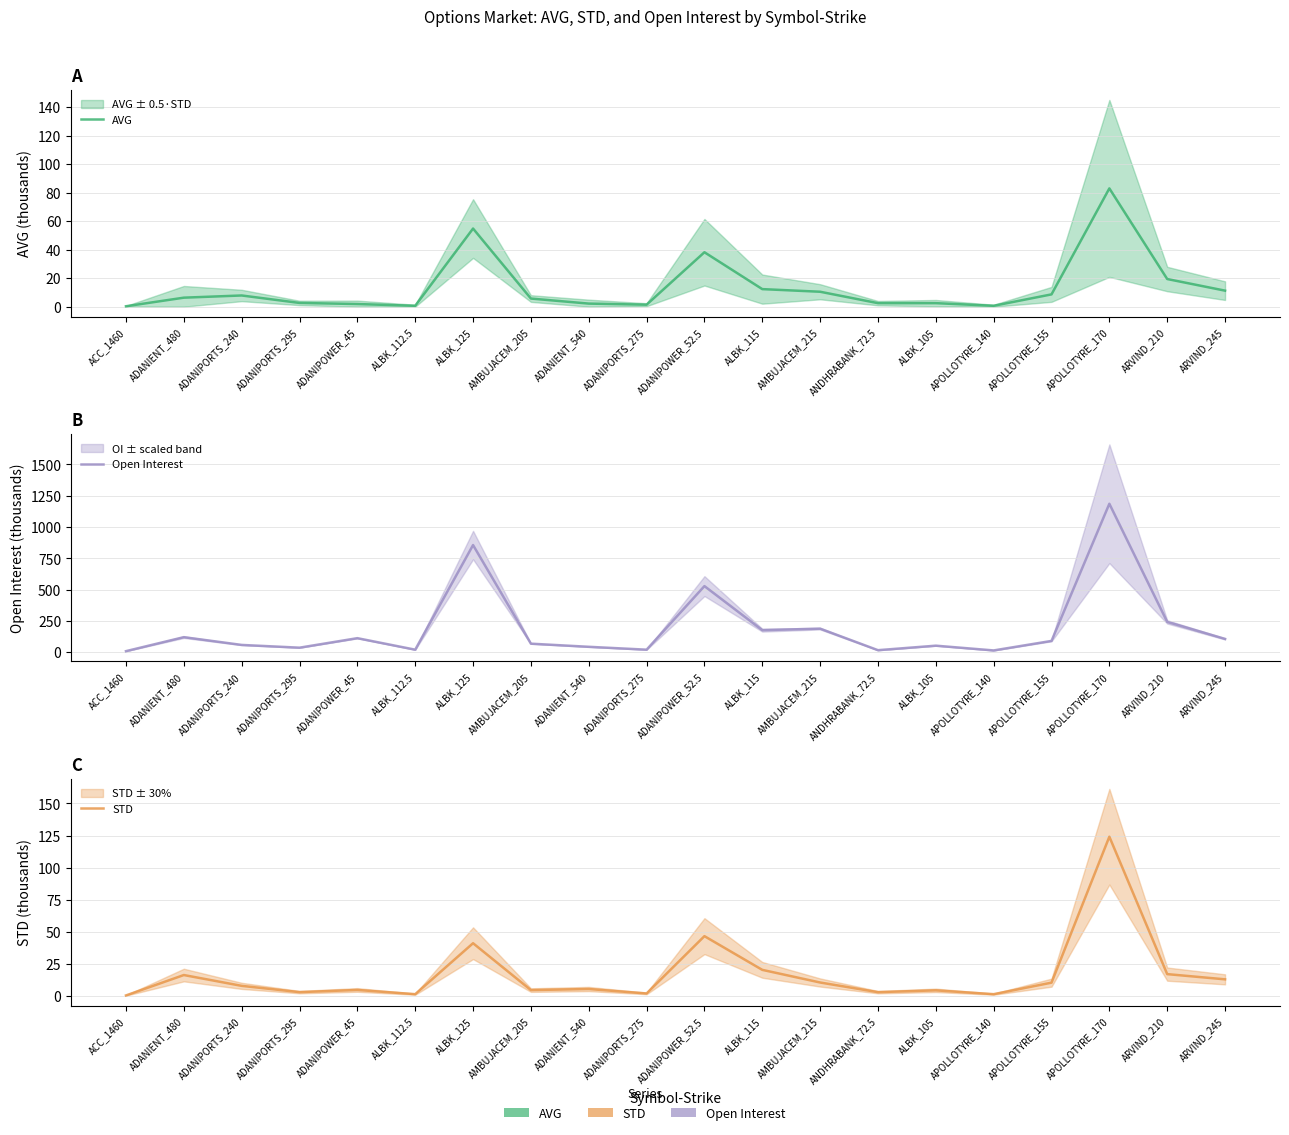

What is the label of the 14th point from the right?

ALBK_125